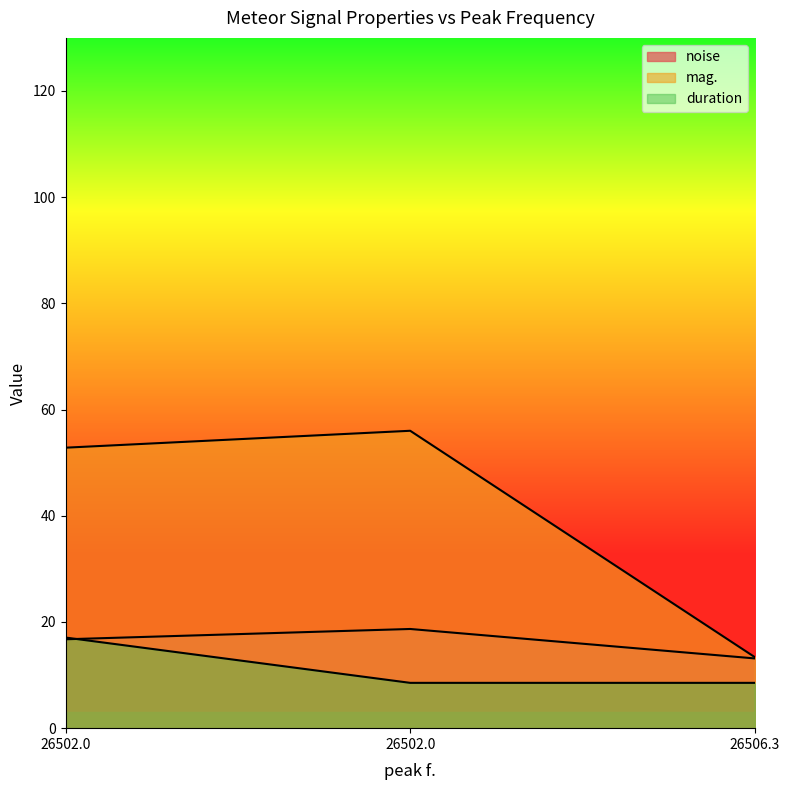

How many lines are shown in the chart?

3